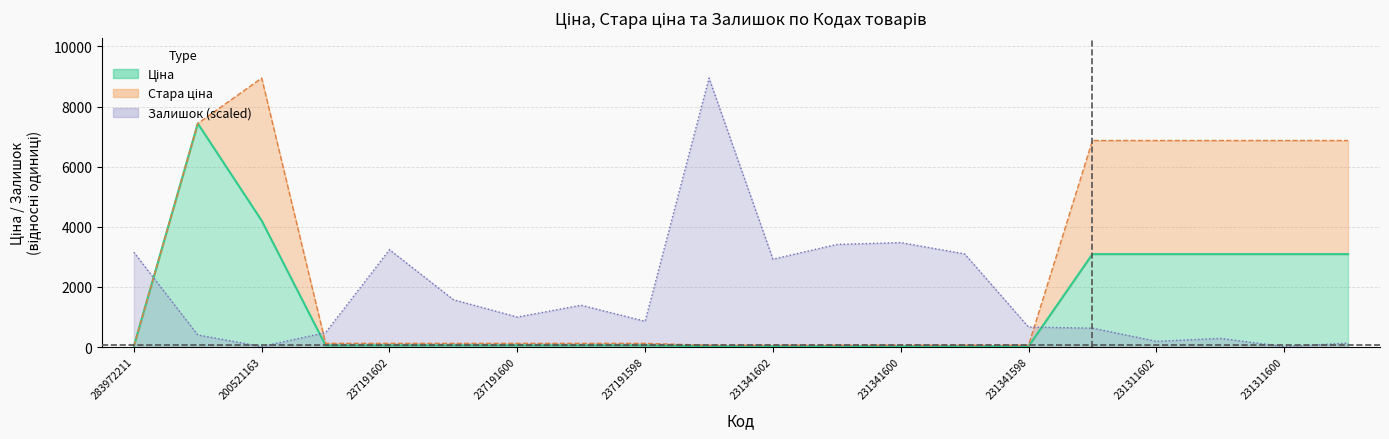

How many data points in Залишок are above 997?

10